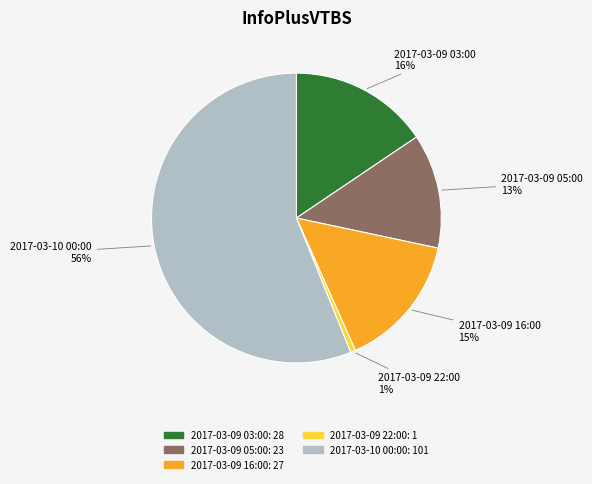

What is the largest slice in the pie chart?

2017-03-10 00:00